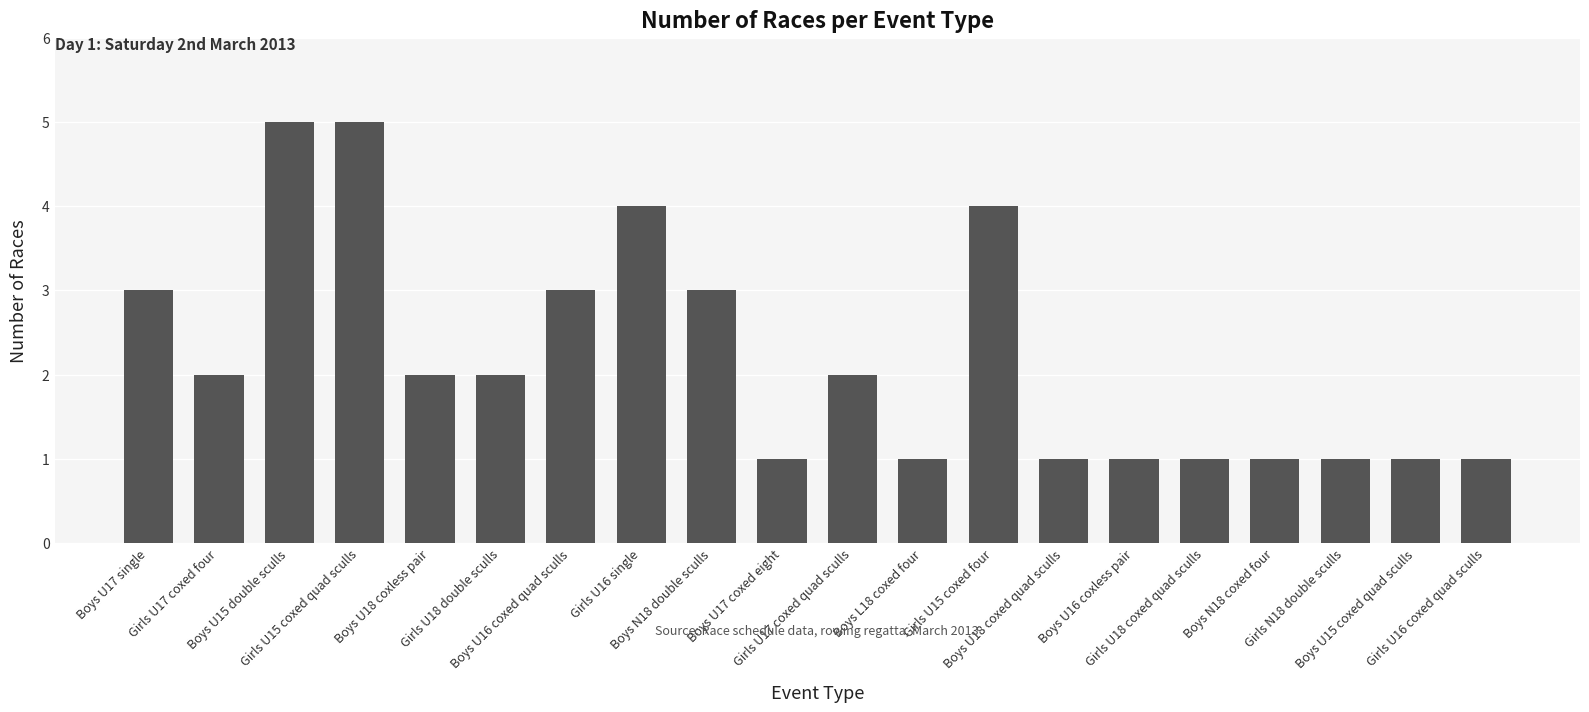

What is the difference between the values at Boys U15 double sculls and Girls U17 coxed four?

3